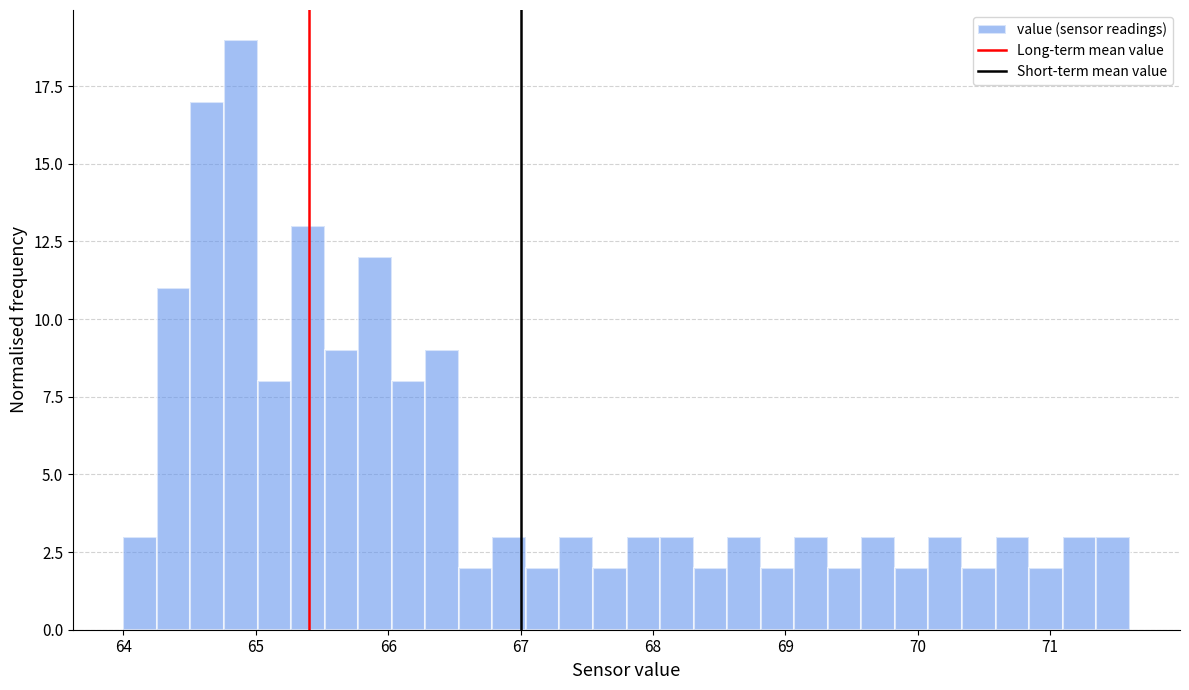

Read against the x-axis, roughly where is the centre of the tallest bar?

64.9